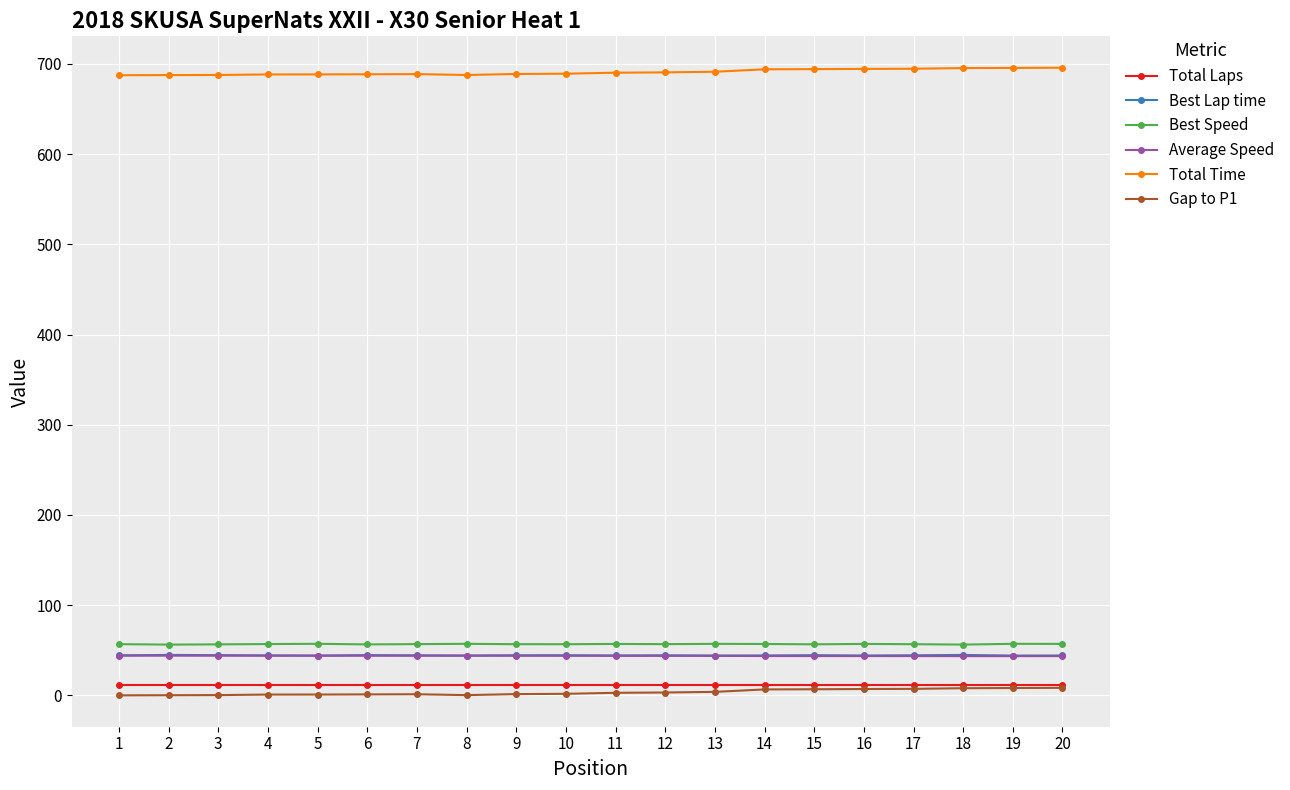

What is the highest value of the Best Lap time series?

44.8